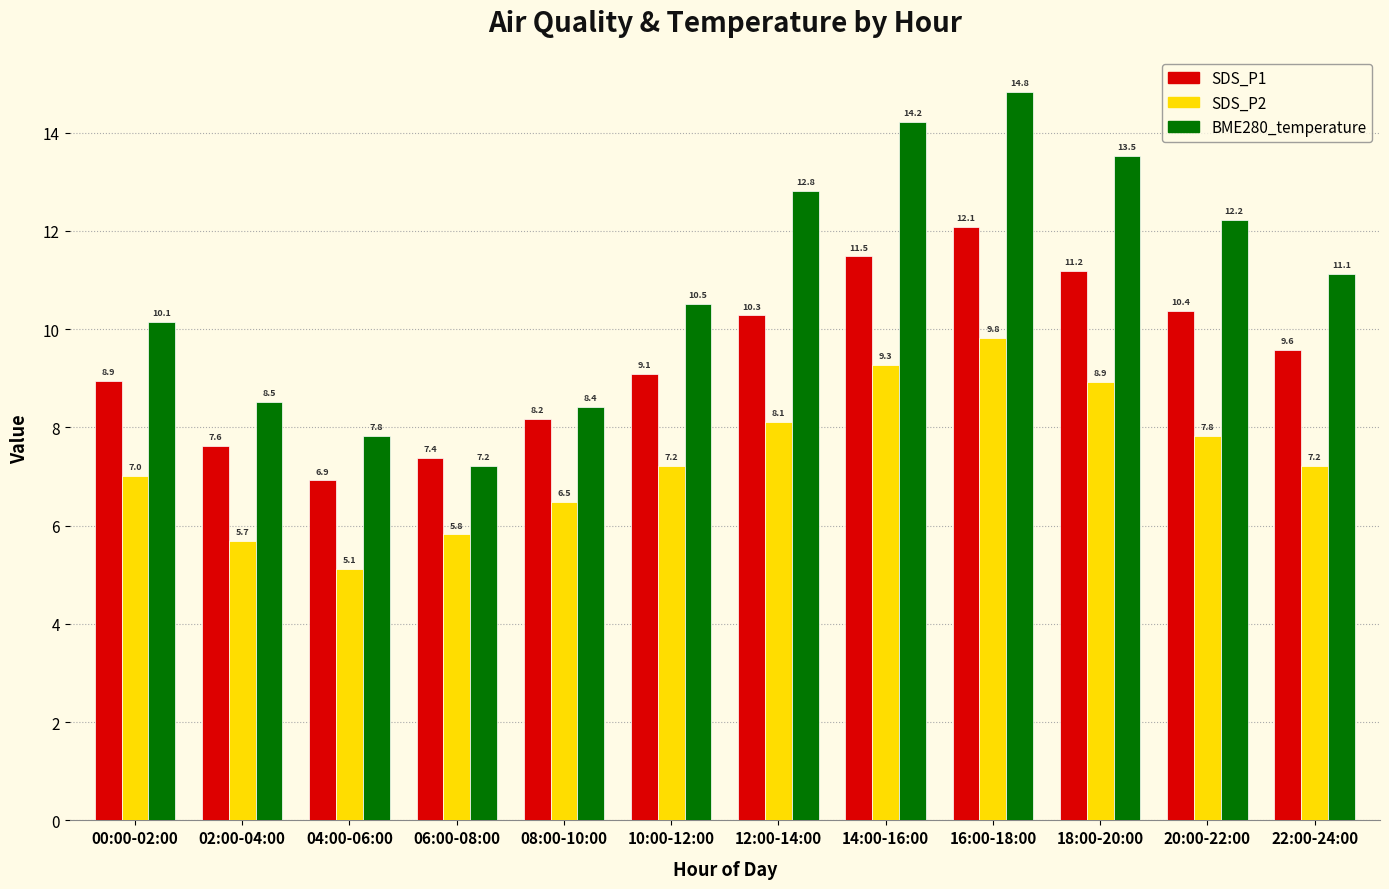

Rank the categories by SDS_P1 value from highest to lowest.

16:00-18:00, 14:00-16:00, 18:00-20:00, 20:00-22:00, 12:00-14:00, 22:00-24:00, 10:00-12:00, 00:00-02:00, 08:00-10:00, 02:00-04:00, 06:00-08:00, 04:00-06:00